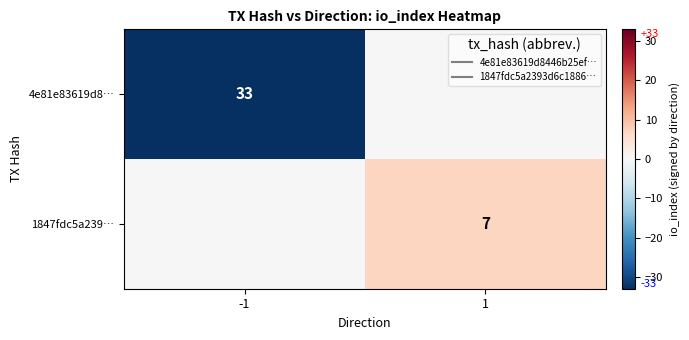

Which category has the lowest value across all series?

-1